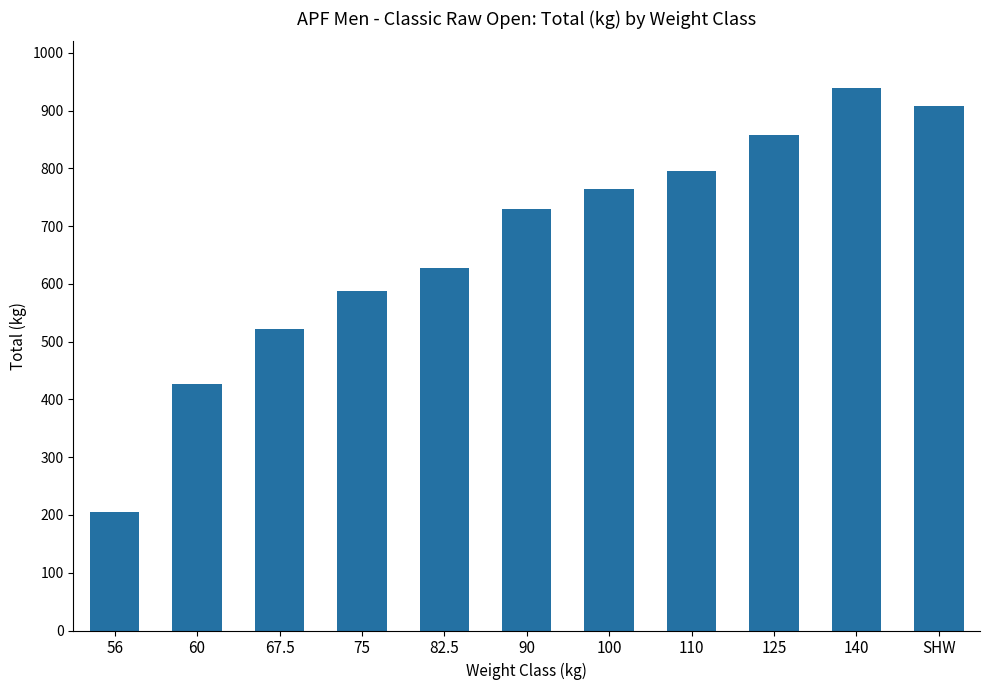

What is the approximate value at 125?

857.5